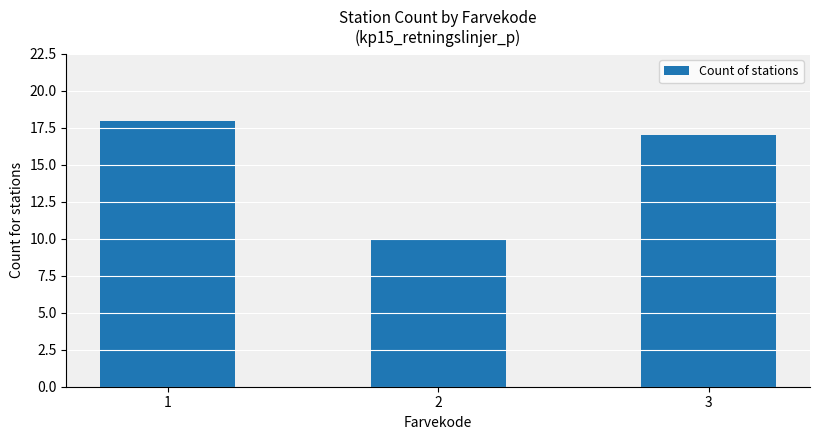

The chart shows a value of 18 at 1. True or false?

True